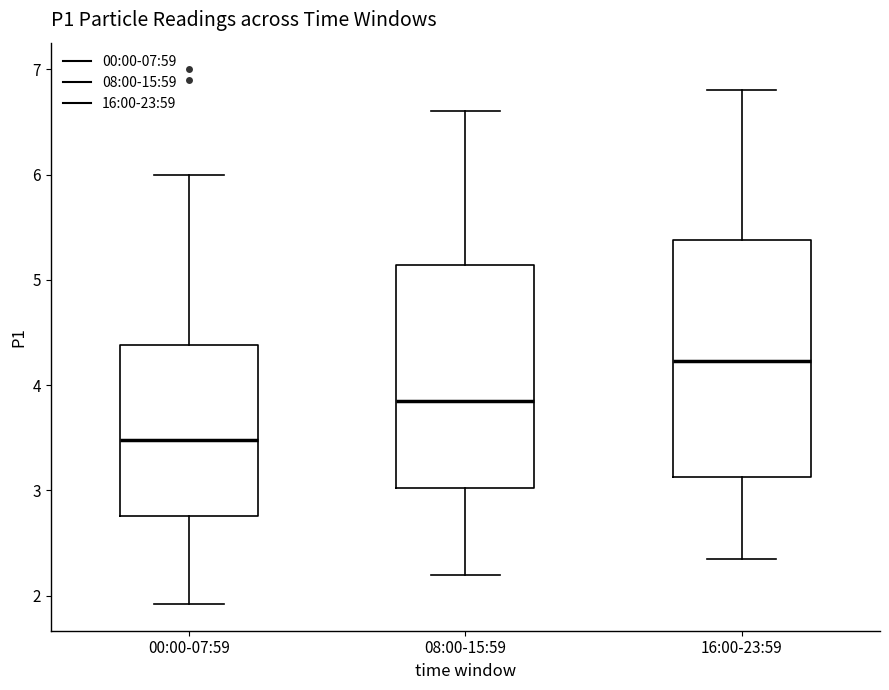

Reading left to right, read every box against the y-axis: the position of its median line, the range the box covers, and the ends of its whiskers. The values are not printed on the chart, so give them approximately, as read against the axis.

00:00-07:59: median 3.5, box 2.8 to 4.4, whiskers 1.9 to 6.0
08:00-15:59: median 3.9, box 3.0 to 5.1, whiskers 2.2 to 6.6
16:00-23:59: median 4.2, box 3.1 to 5.4, whiskers 2.4 to 6.8